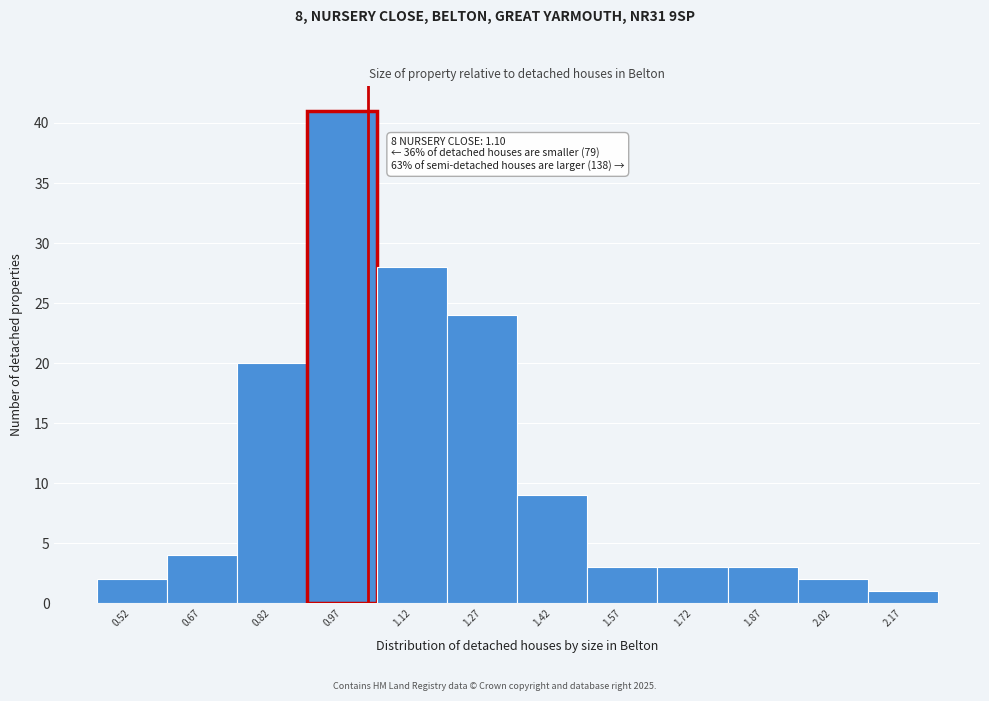

Reading left to right, extract all data points from this chart.

0.52=2	0.67=4	0.82=20	0.97=41	1.12=28	1.27=24	1.42=9	1.57=3	1.72=3	1.87=3	2.02=2	2.17=1